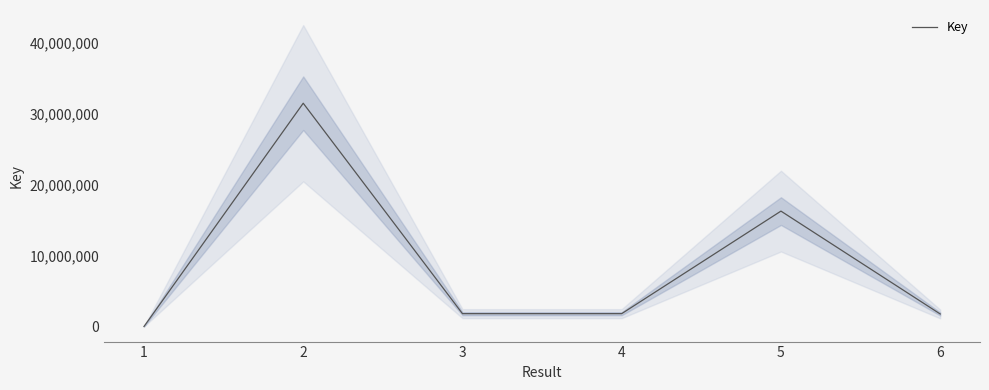

What is the value of the 5th point from the left?

16279914